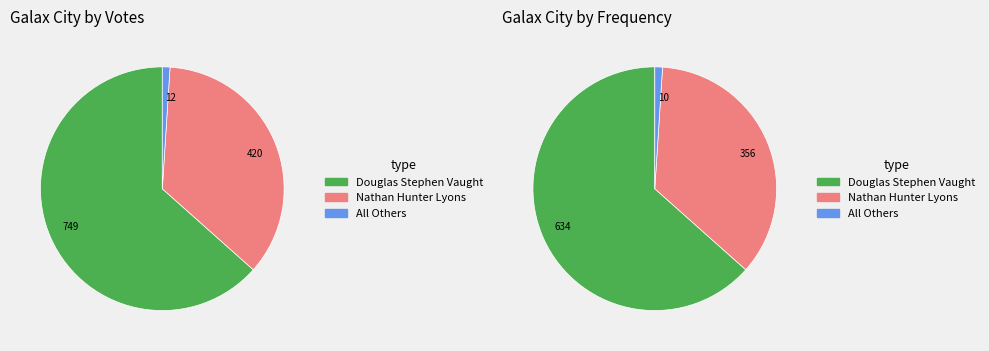

Is 2 - North the majority of the pie?

No